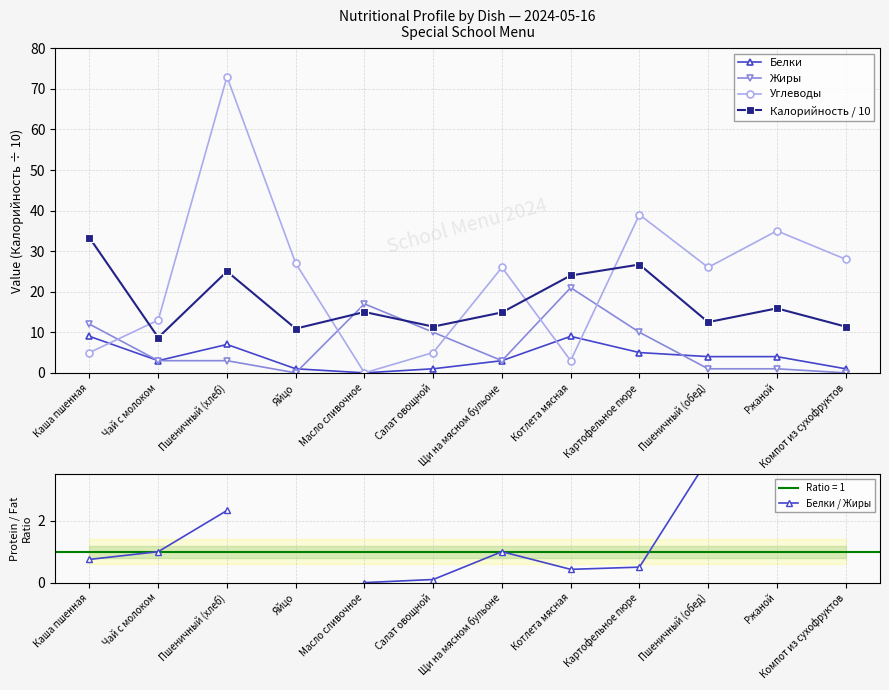

How many lines are shown in the chart?

5